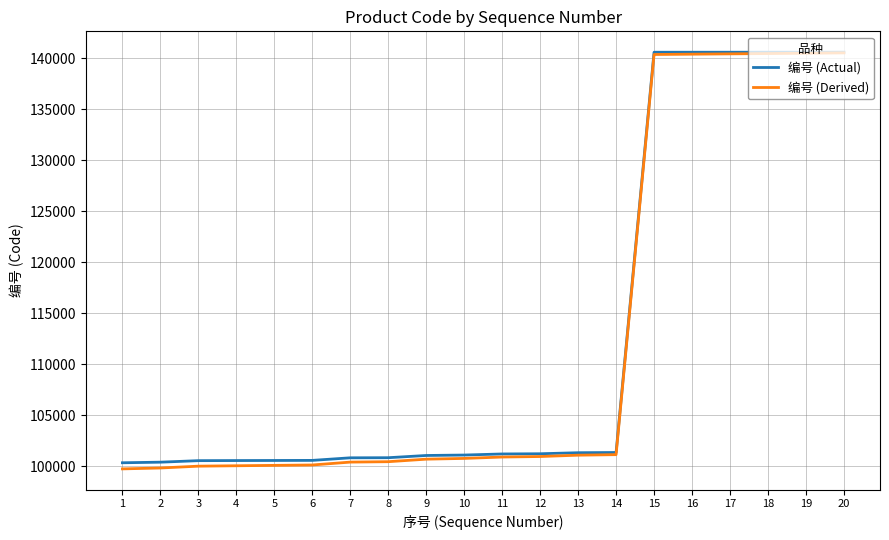

What is the approximate value of 编号 (Derived) at 3?

99986.5